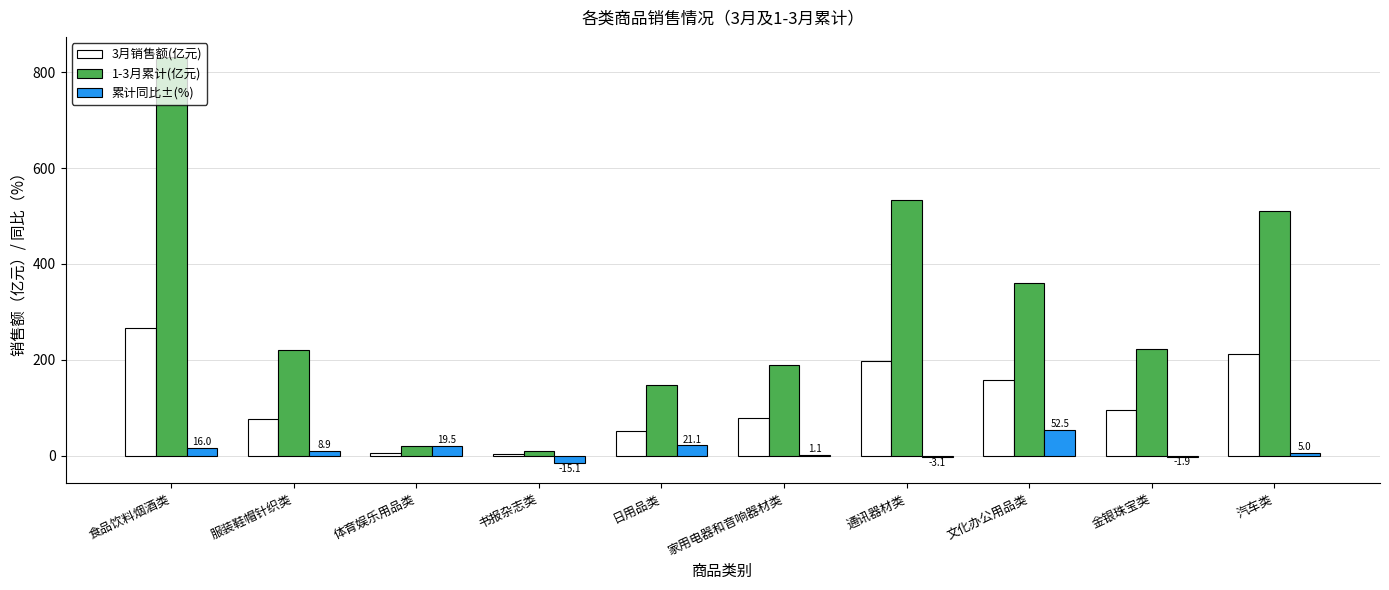

Which category has the highest value in the 1-3月累计(亿元) series?

食品饮料烟酒类